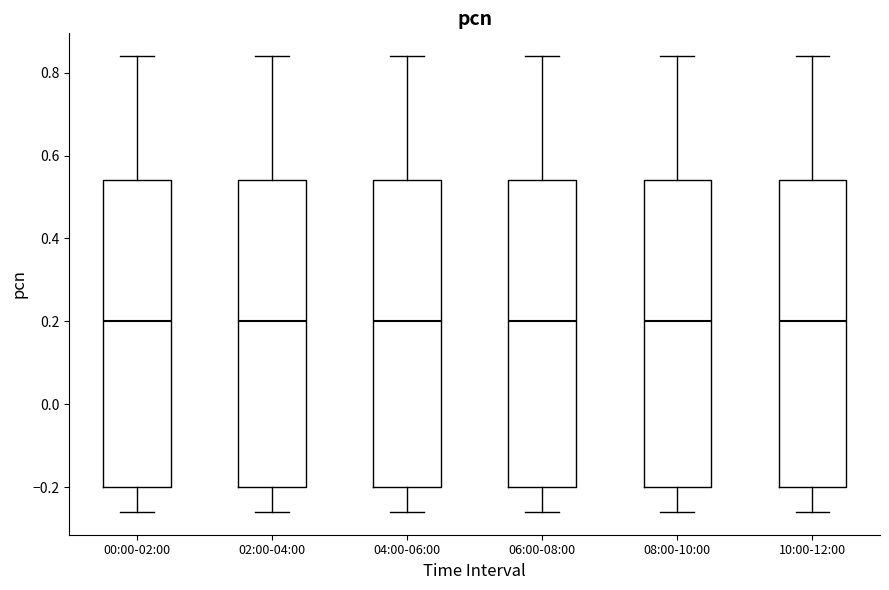

Where is the upper edge of the box for 02:00-04:00 on the y-axis? The values are not printed on the chart, so give them approximately, as read against the axis.

0.54